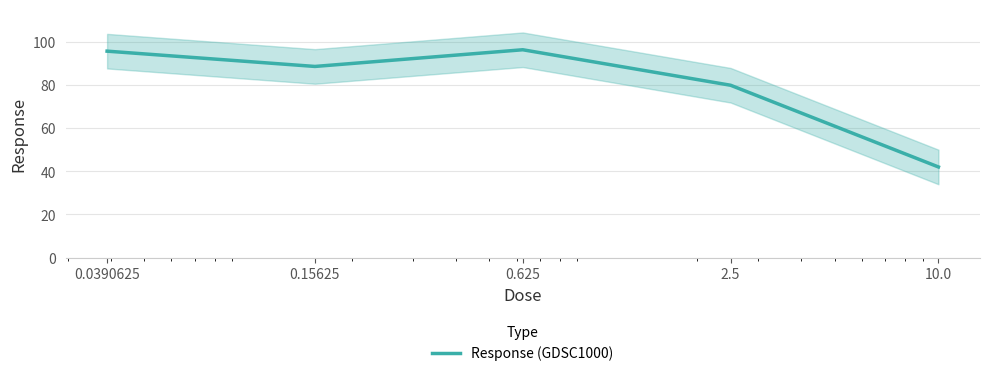

How many distinct data groups are displayed?

1